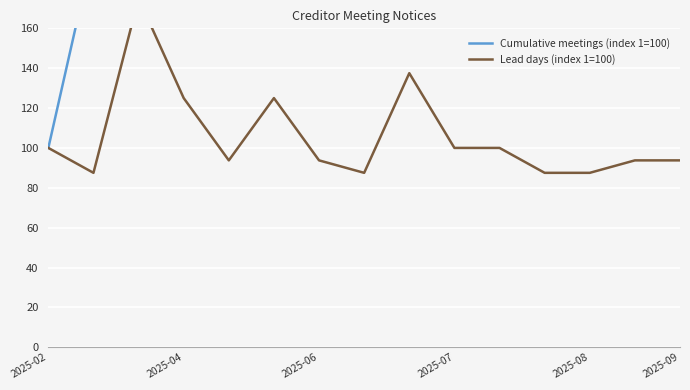

Is this an area chart (filled region under the line)?

No